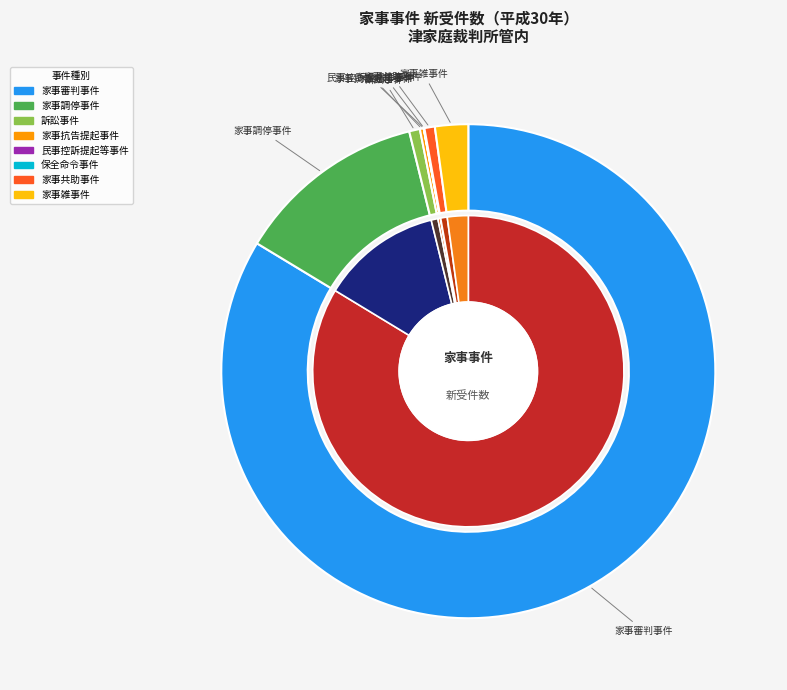

To the nearest percent, what portion does 家事審判事件 represent?

84%